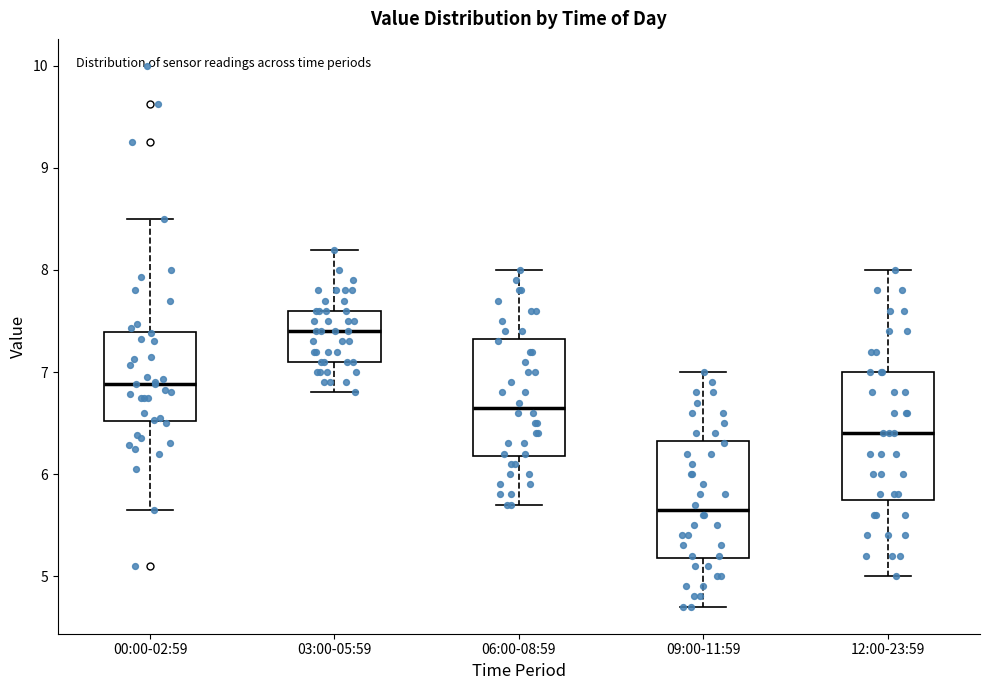

Which box's median line is the lowest?

09:00-11:59